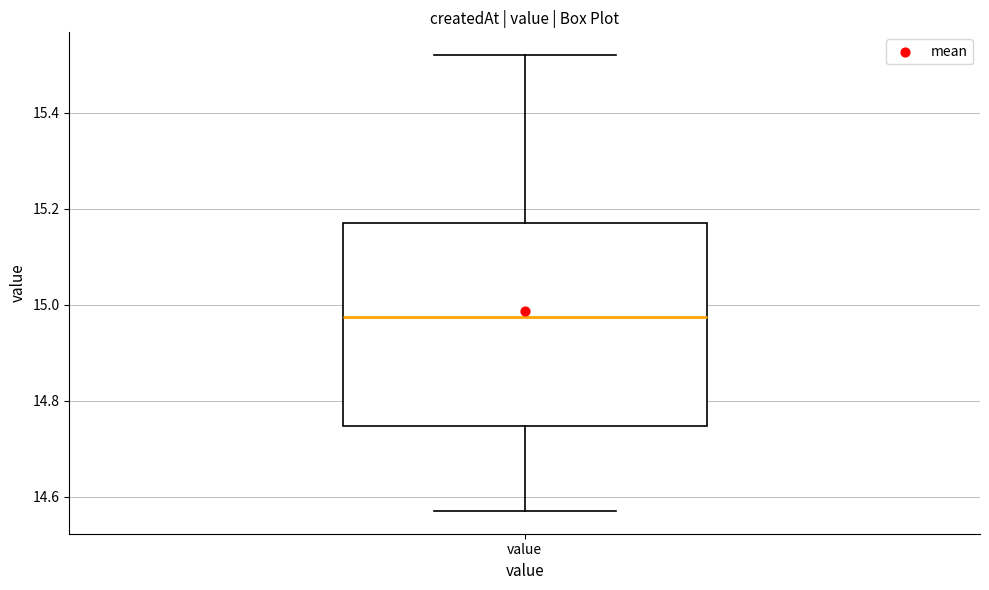

Where does the upper whisker of the box for value end on the y-axis? The values are not printed on the chart, so give them approximately, as read against the axis.

15.52